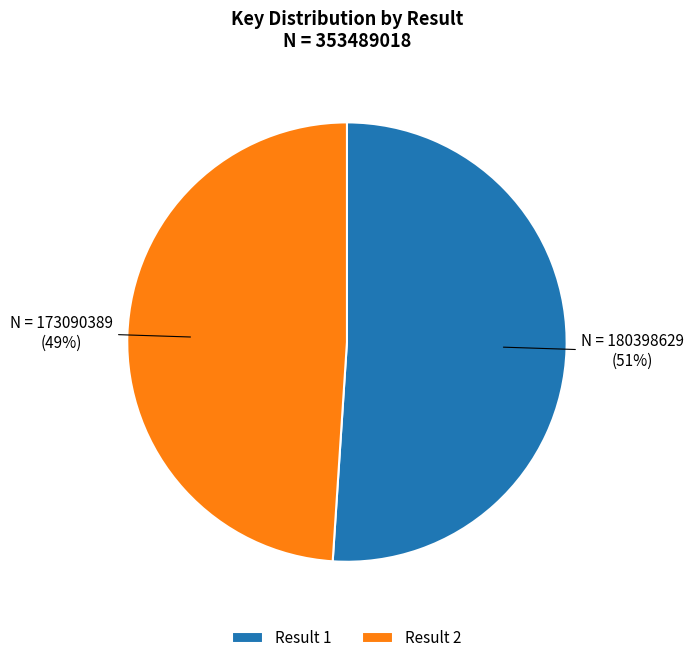

Is there any slice that represents more than half of the pie?

Yes